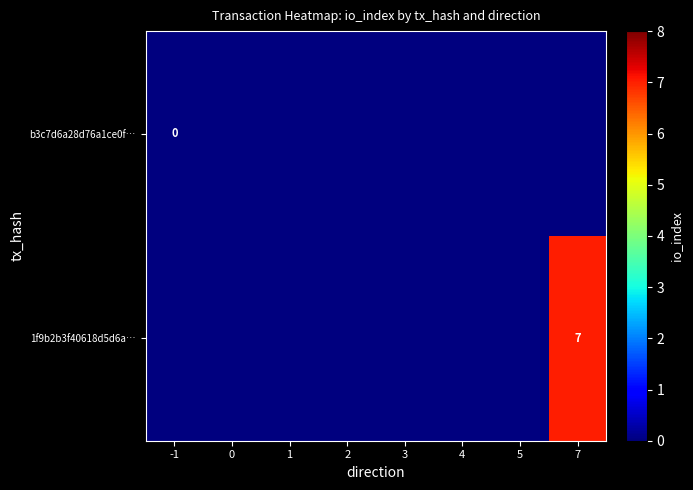

The value of 1f9b2b3f40618d5d6a… at 7 is 7. True or false?

True